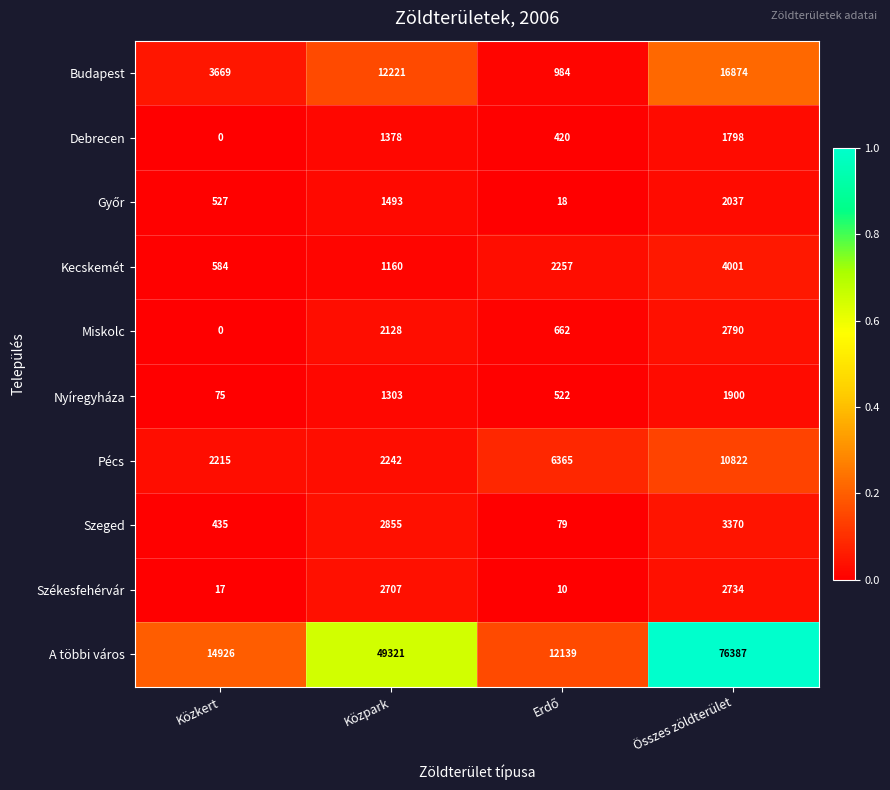

What is the sum of all Szeged values?

6739